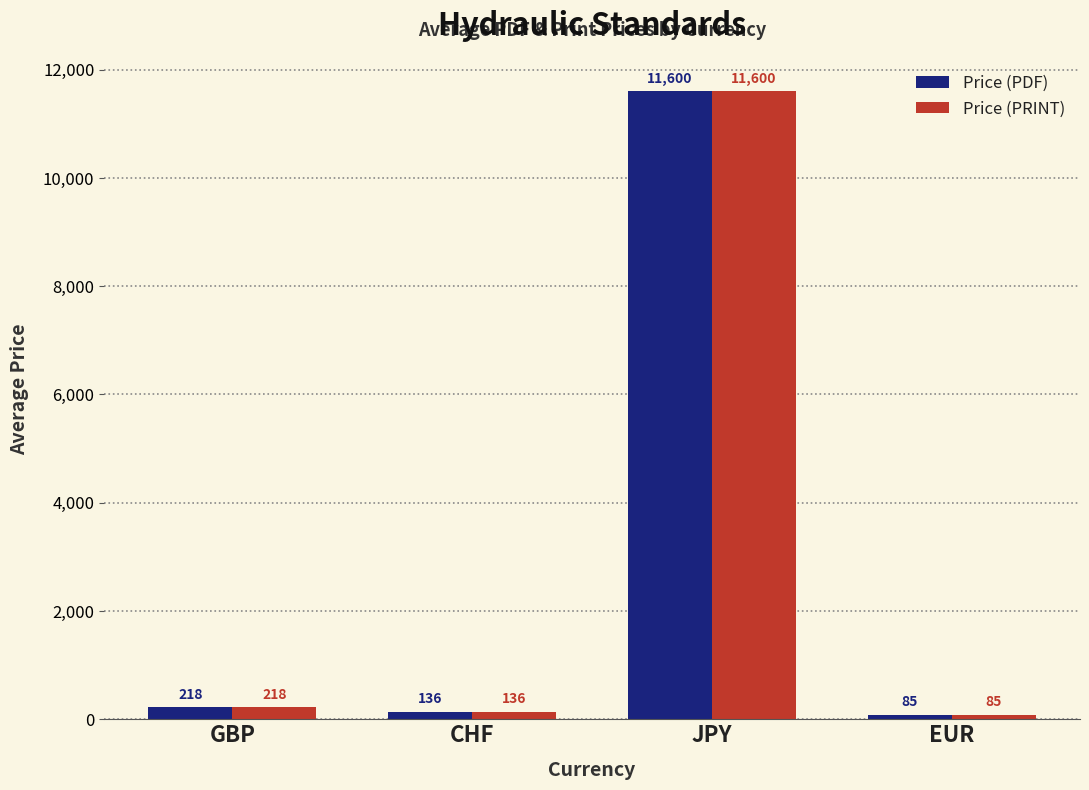

Rank the categories by Price (PDF) value from highest to lowest.

JPY, GBP, CHF, EUR